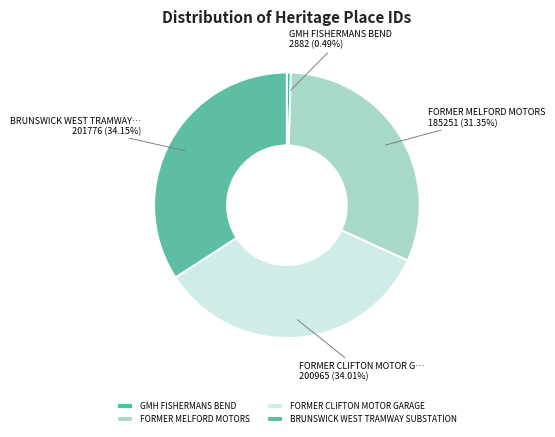

Is it true that FORMER CLIFTON MOTOR GARAGE is 34% of the pie?

True